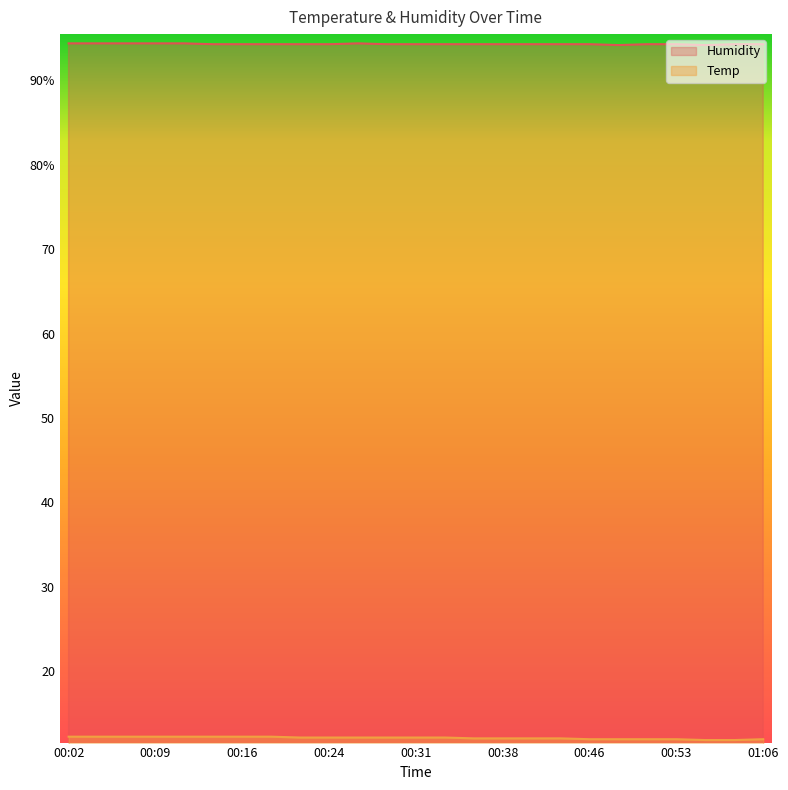

Reading left to right, transcribe all the data shown in this chart.

Temp: 12.2	12.2	12.2	12.2	12.2	12.2	12.2	12.2	12.1	12.1	12.1	12.1	12.1	12.1	12.0	12.0	12.0	12.0	11.9	11.9	11.9	11.9	11.8	11.8	11.9
Humidity: 94.4	94.4	94.4	94.4	94.4	94.3	94.3	94.3	94.3	94.3	94.4	94.3	94.3	94.3	94.3	94.3	94.3	94.3	94.3	94.2	94.3	94.3	94.2	94.3	94.3